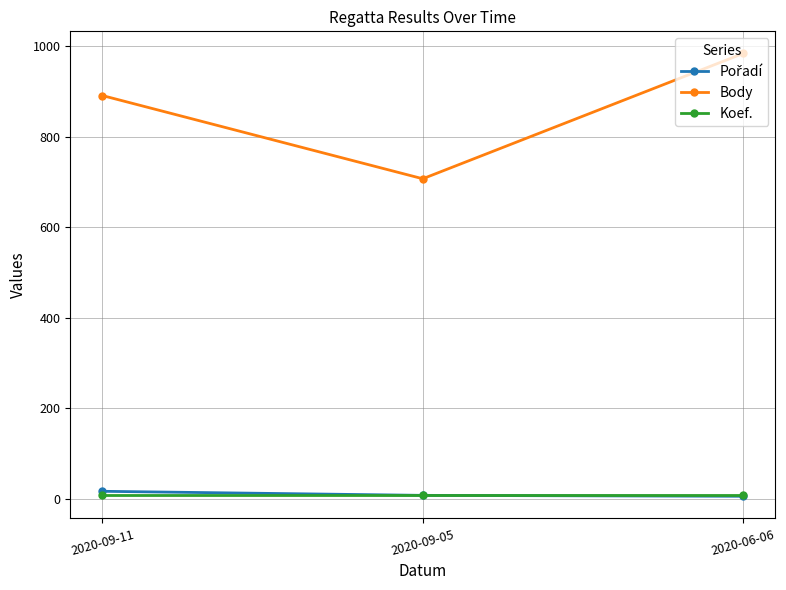

Which label corresponds to the largest value in the chart?

2020-06-06